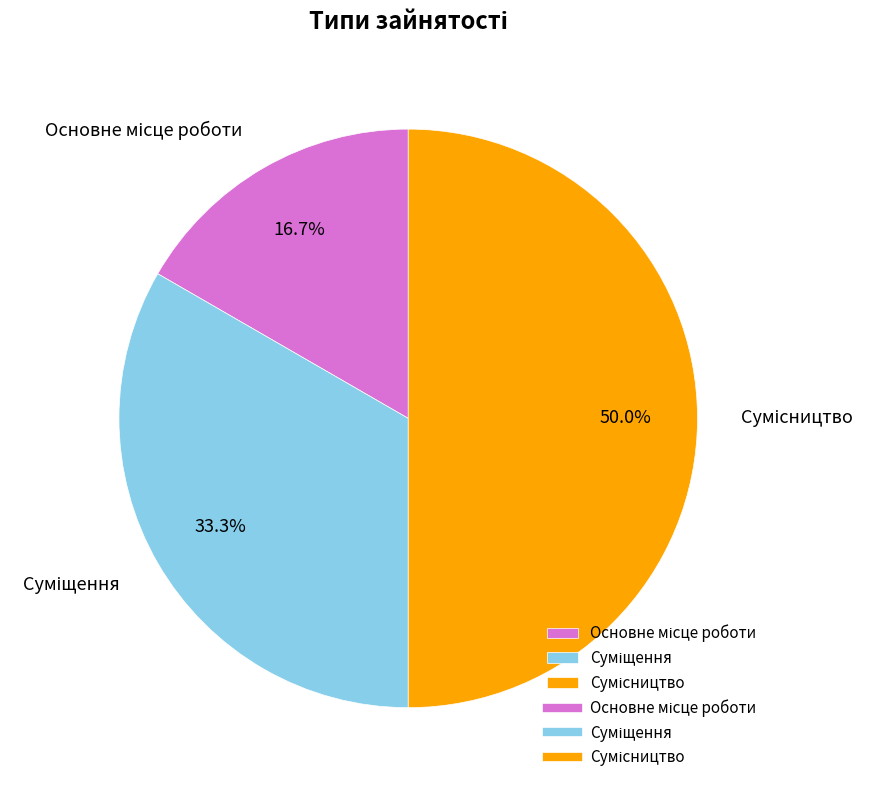

The Суміщення slice represents 33% of the pie. True or false?

True